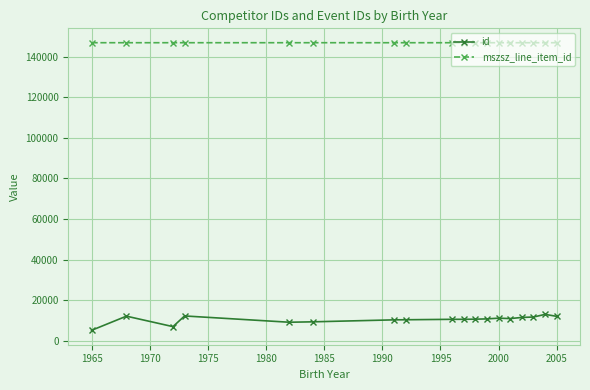

What is the minimum value shown in the chart?

5176.0